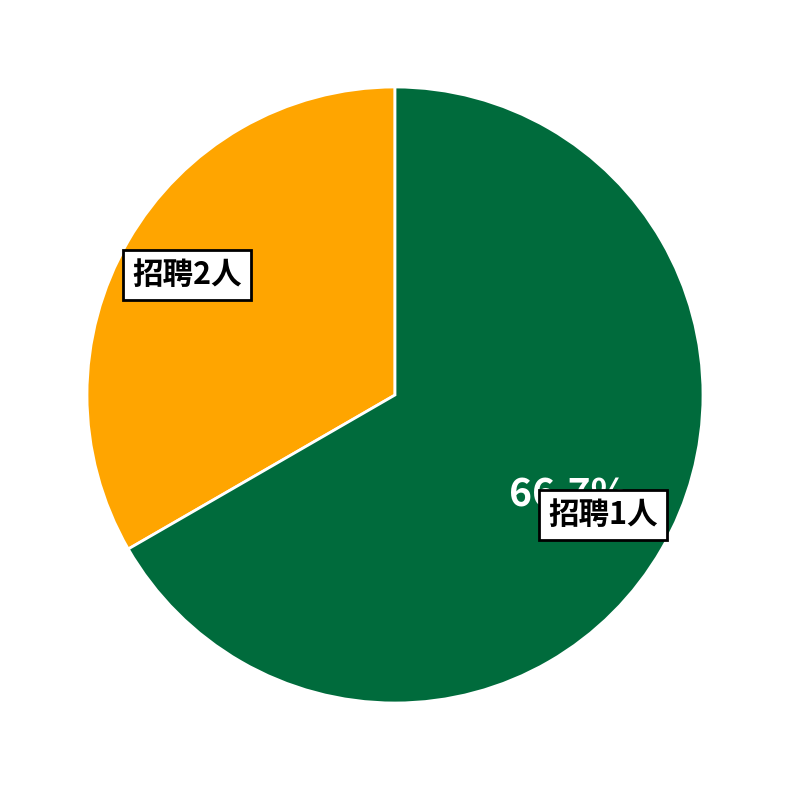

Which category accounts for the majority?

招聘1人